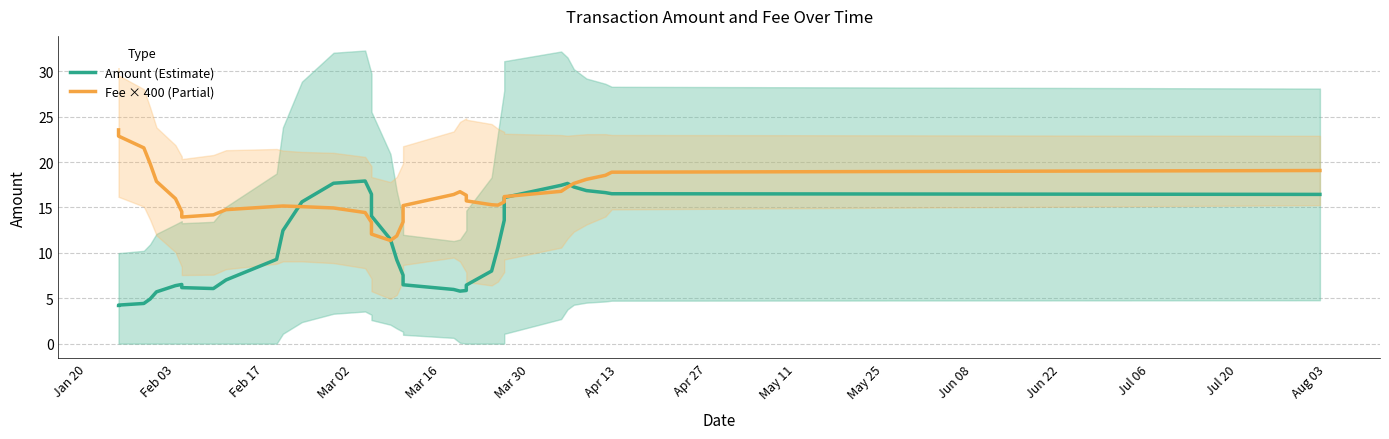

How many lines are shown in the chart?

2